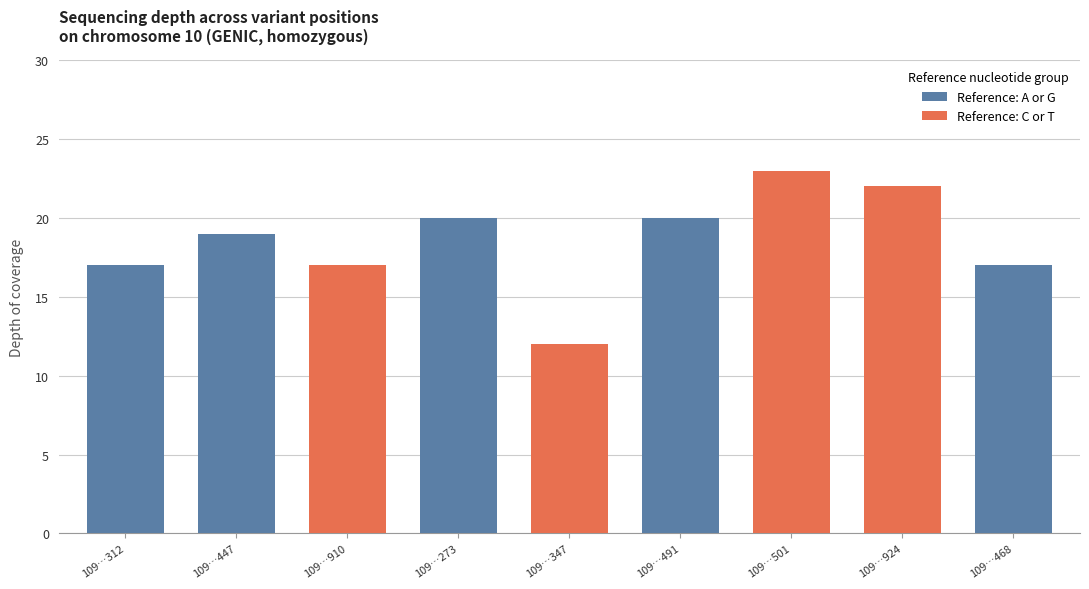

What is the difference between the maximum and minimum values?

11